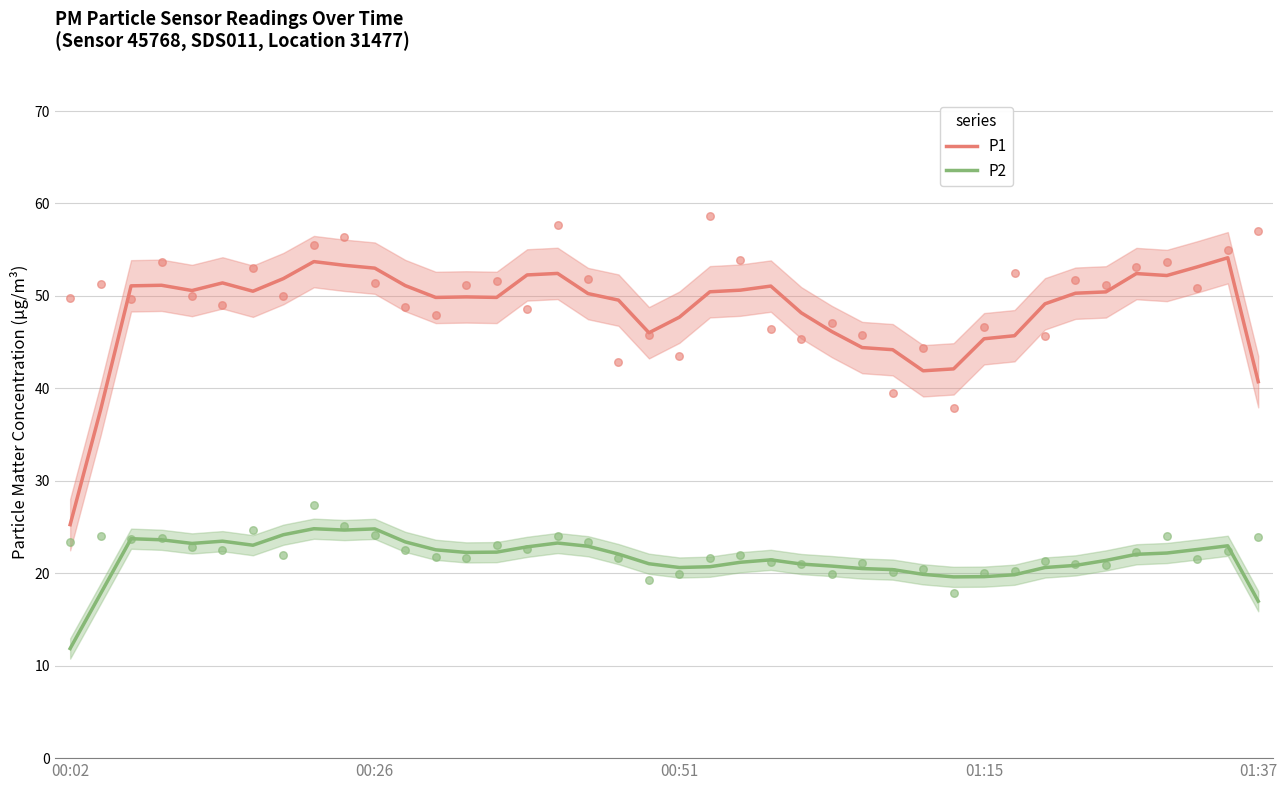

Which series has the largest total across all categories?

P1